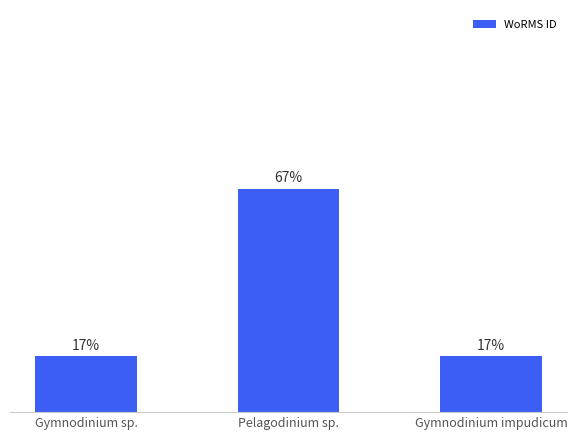

Rank the categories by value from lowest to highest.

Gymnodinium sp., Gymnodinium impudicum, Pelagodinium sp.